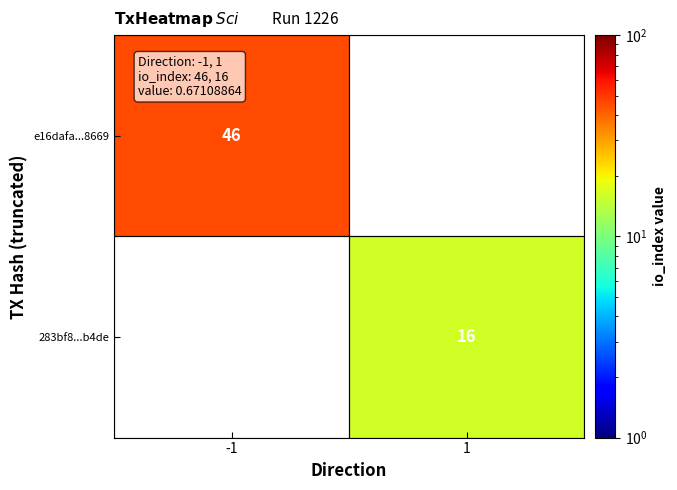

Is it true that 283bf8...b4de equals 16 at 1?

True